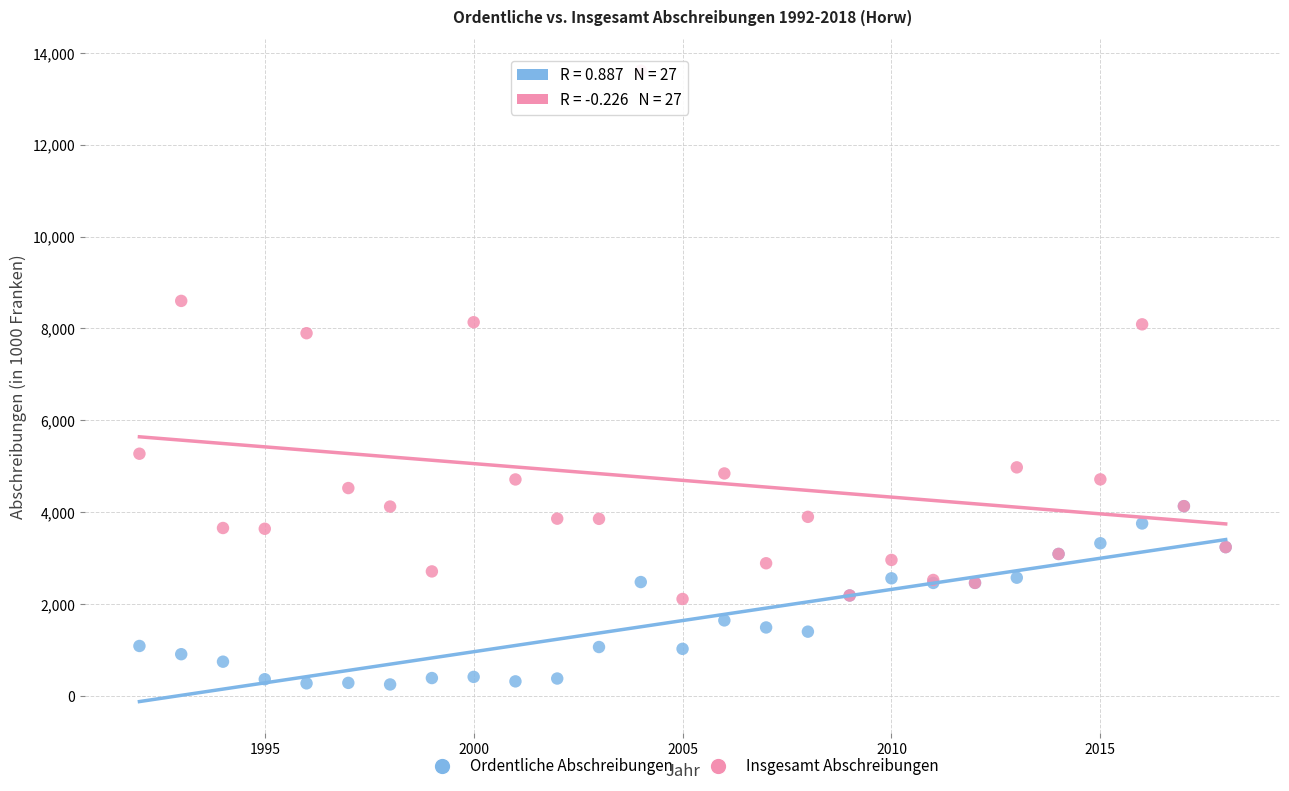

What are all the series names shown in the legend?

Ordentliche Abschreibungen, Insgesamt Abschreibungen